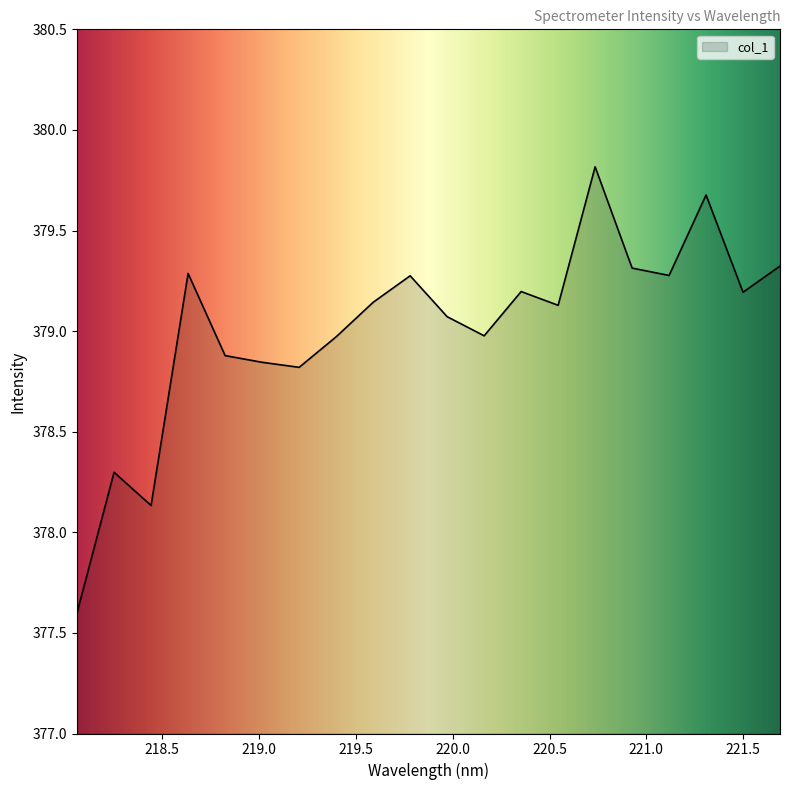

What is the difference between the maximum and minimum values?

2.2